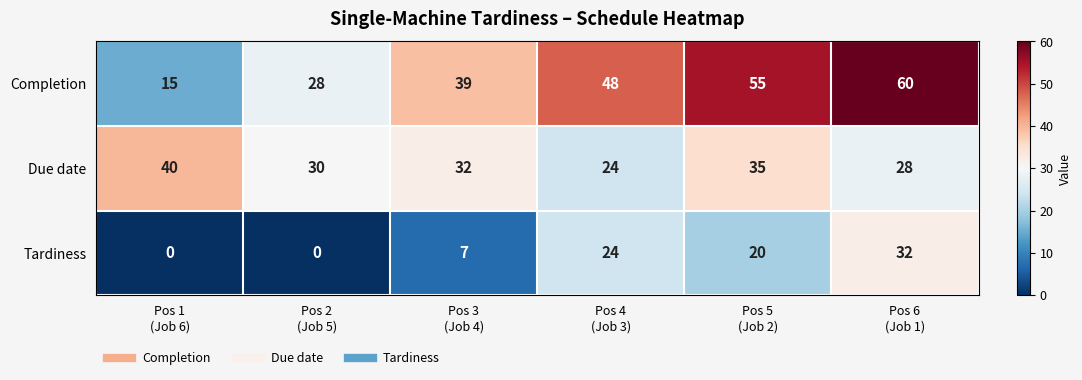

What is the maximum value for Tardiness?

32